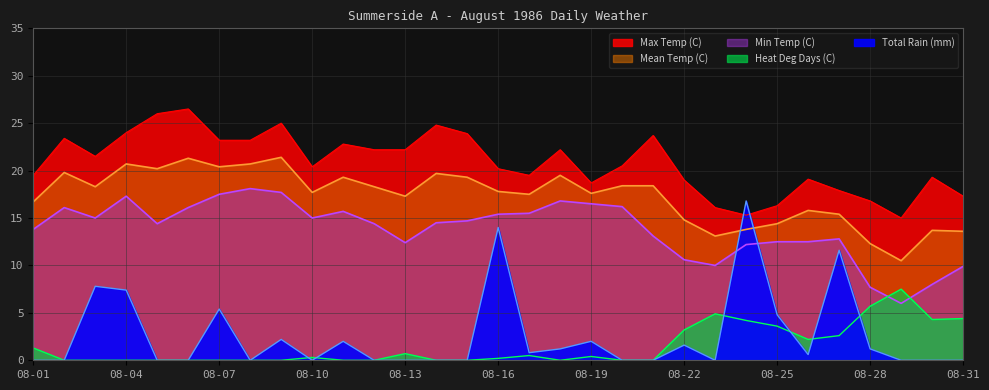

At which category does Mean Temp (C) reach its first local peak?

08-02